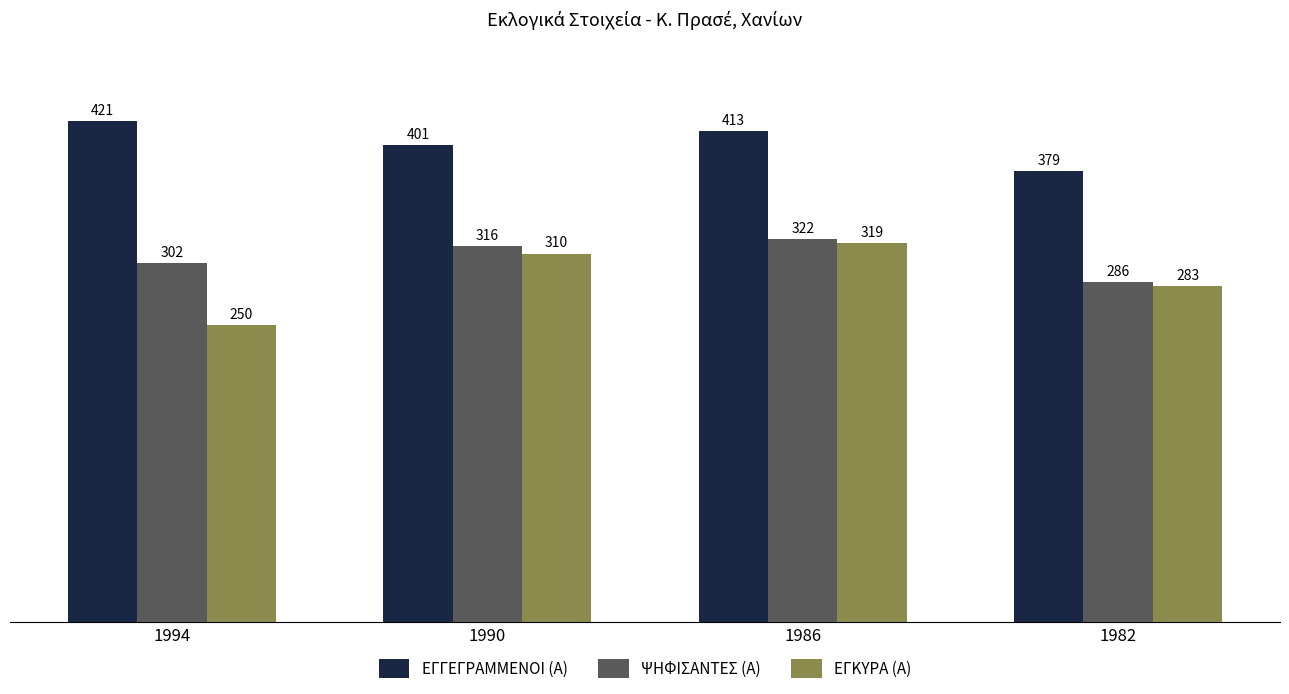

What is the value of the ΨΗΦΙΣΑΝΤΕΣ (Α) bar at the 2nd from the left?

316